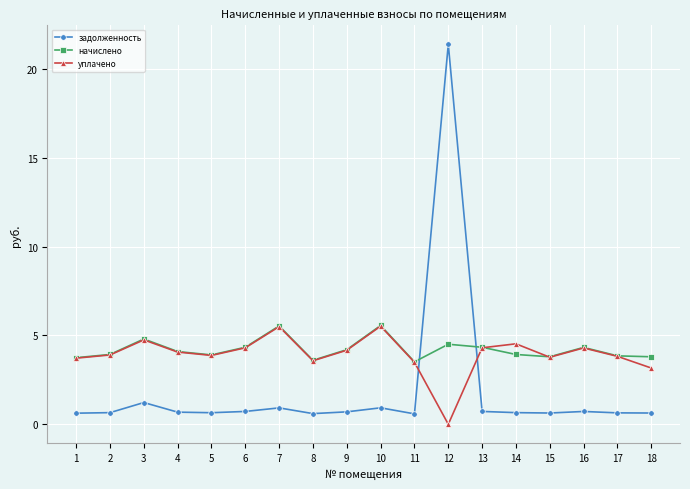

How many times do начислено and задолженность cross each other?

2